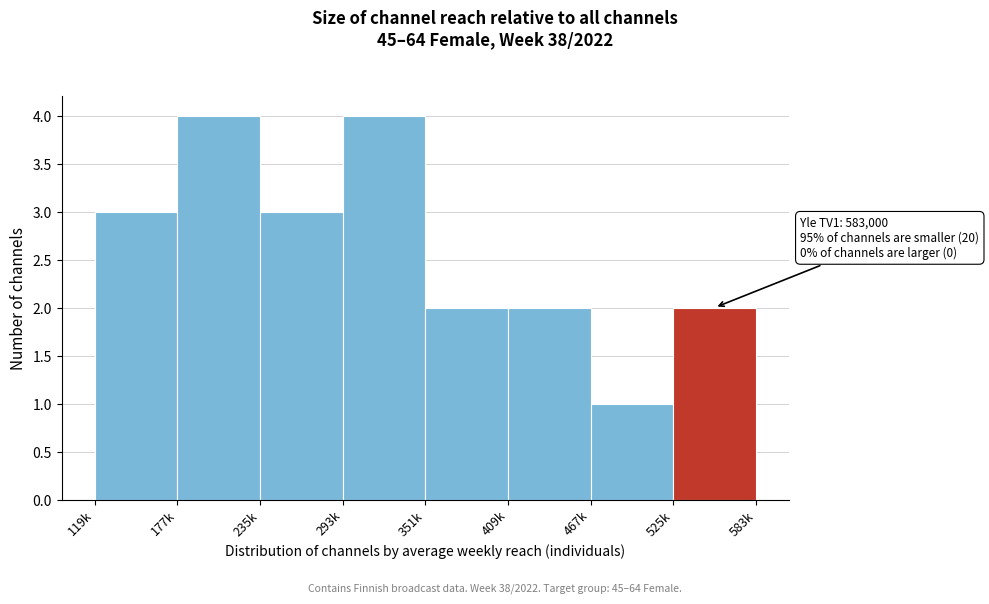

Reading left to right, list all the values displayed in this chart.

3	4	3	4	2	2	1	2